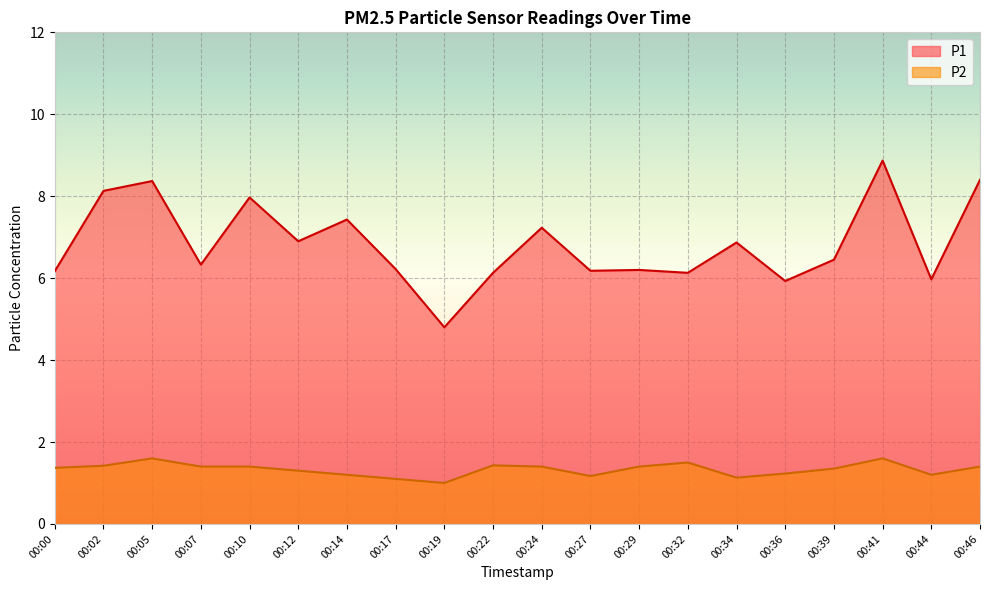

Does the chart display data point markers on the line(s)?

No